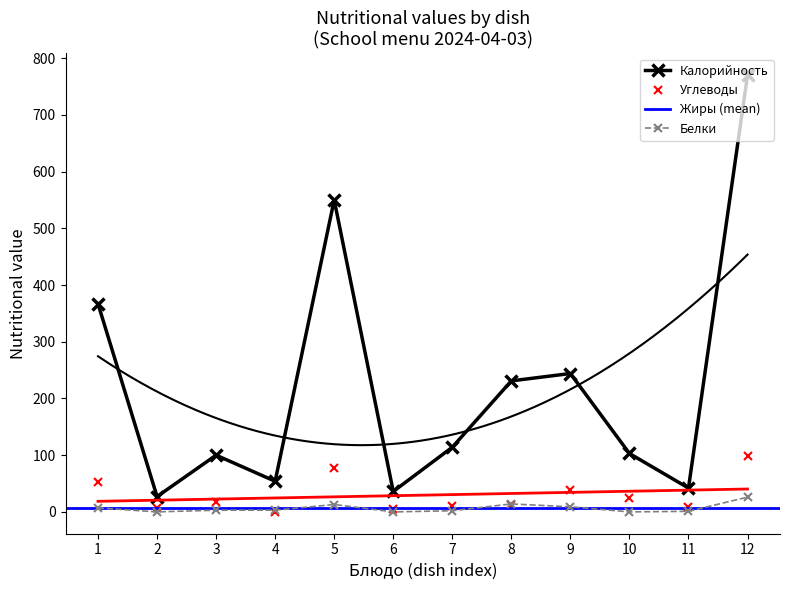

The value of Белки at 6 is 0. True or false?

True